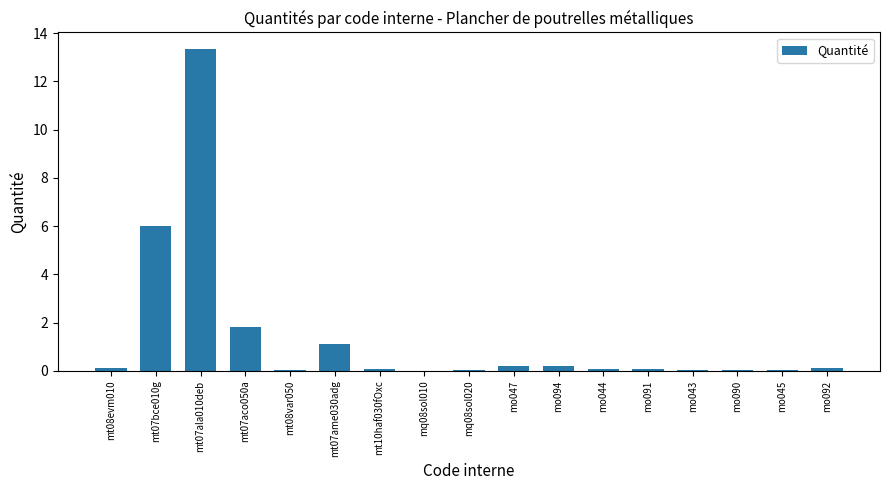

What is the average value?

1.4